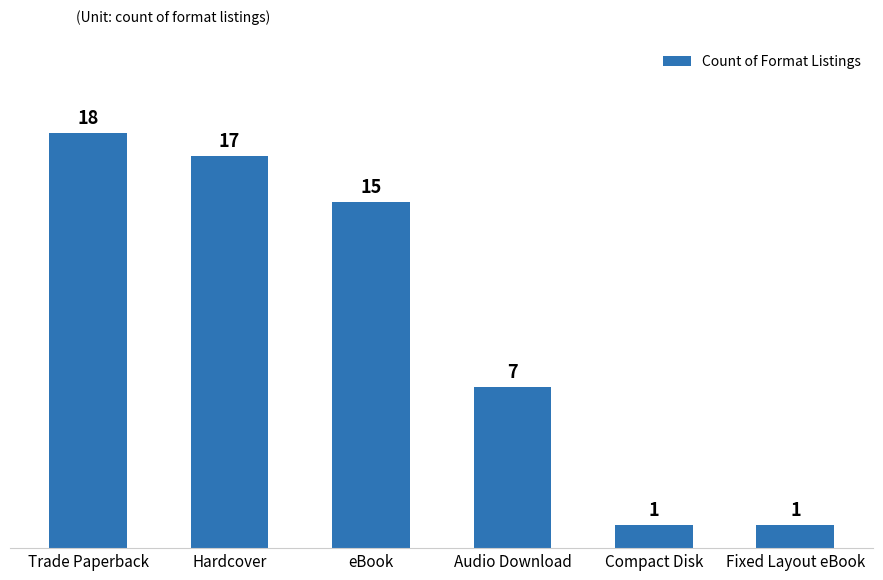

What is the label of the 3rd bar from the left?

eBook